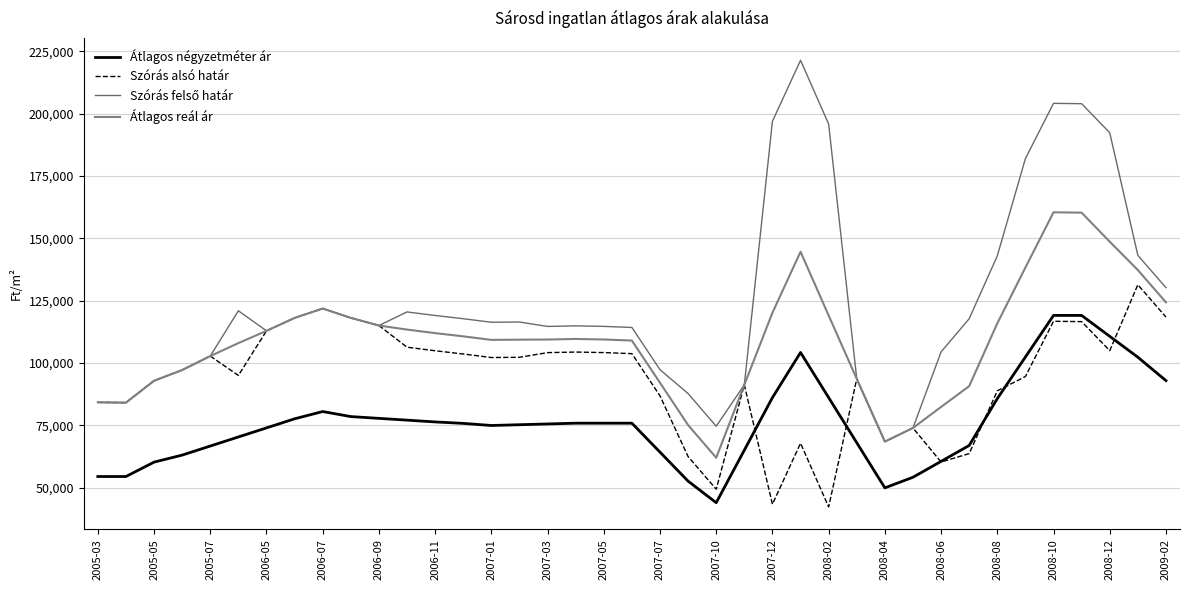

How many lines are shown in the chart?

4